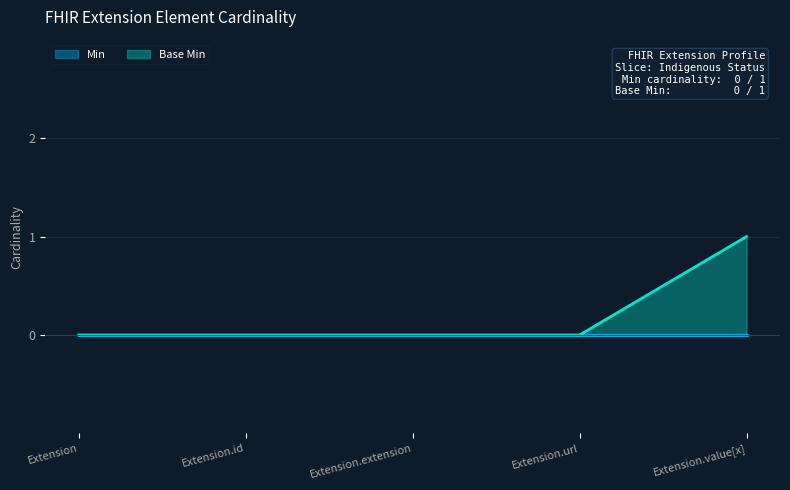

Which has a higher value, Extension.url or Extension?

Extension.url